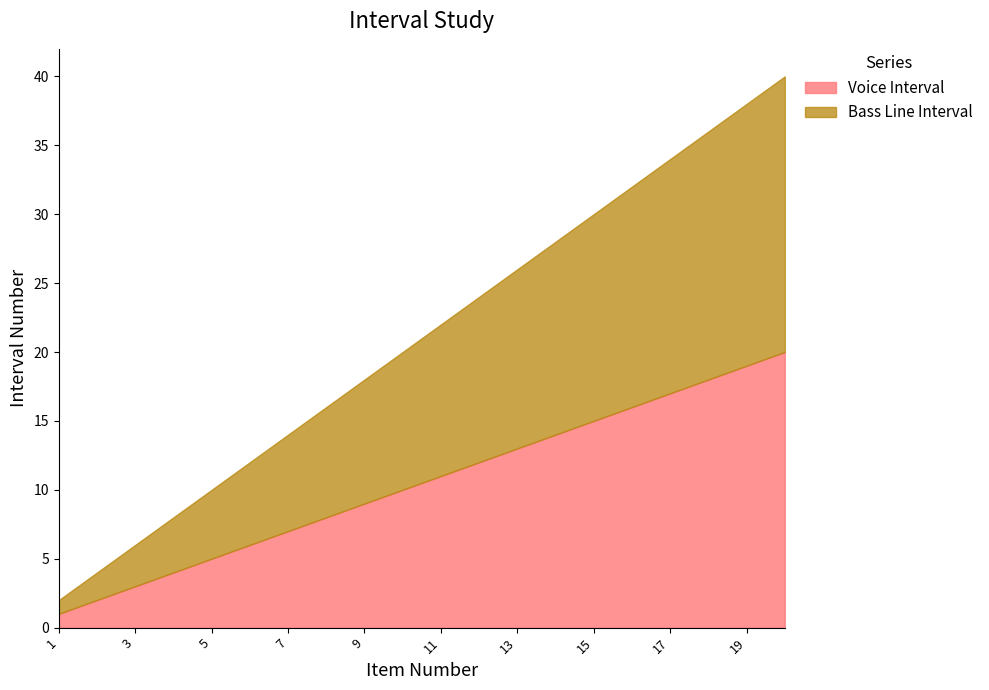

Does the chart display data point markers on the line(s)?

No